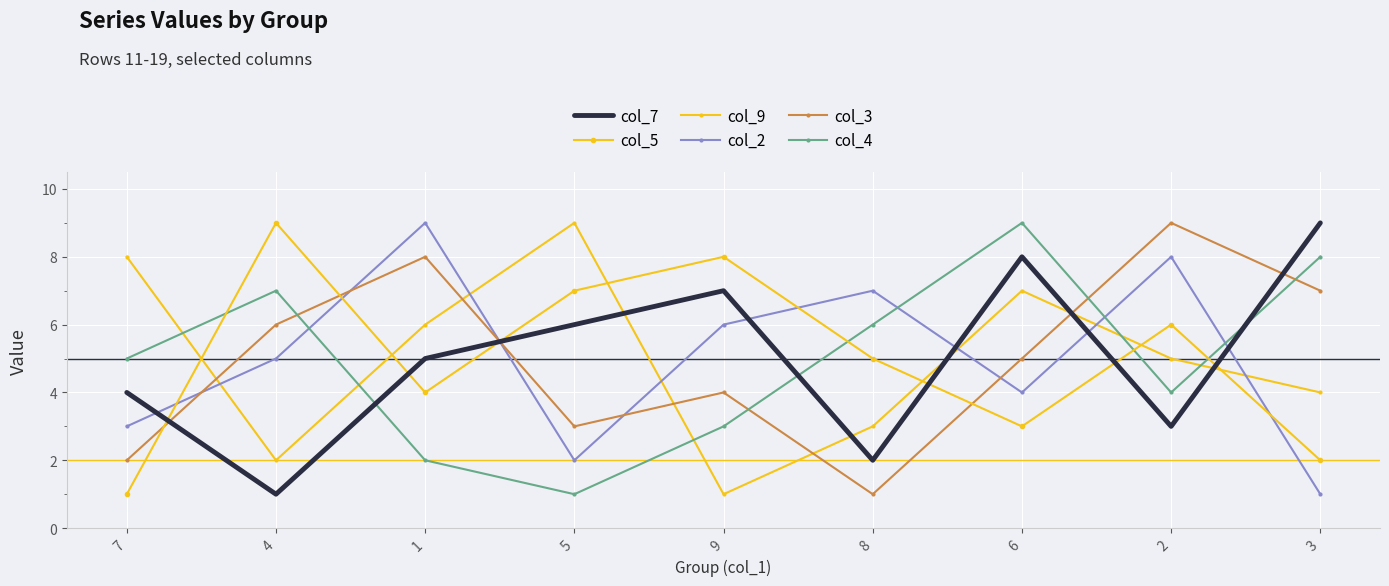

Which category has the lowest value across all series?

4